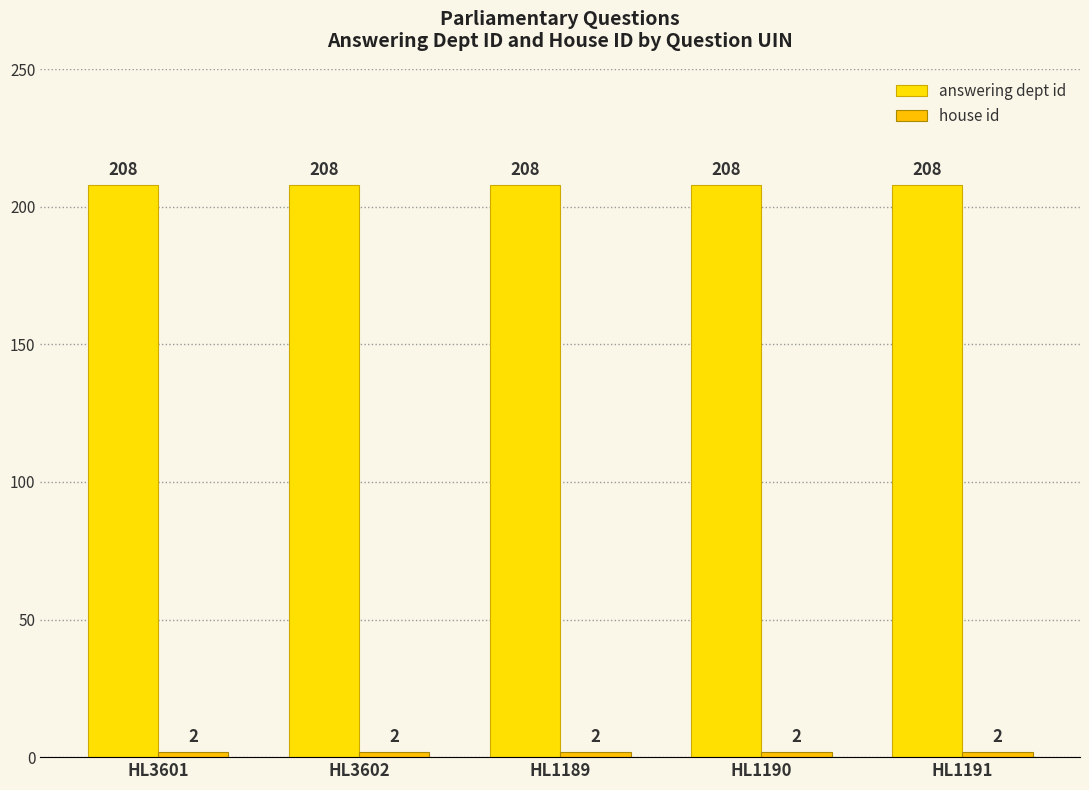

The value of house id at HL3602 is 2. True or false?

True